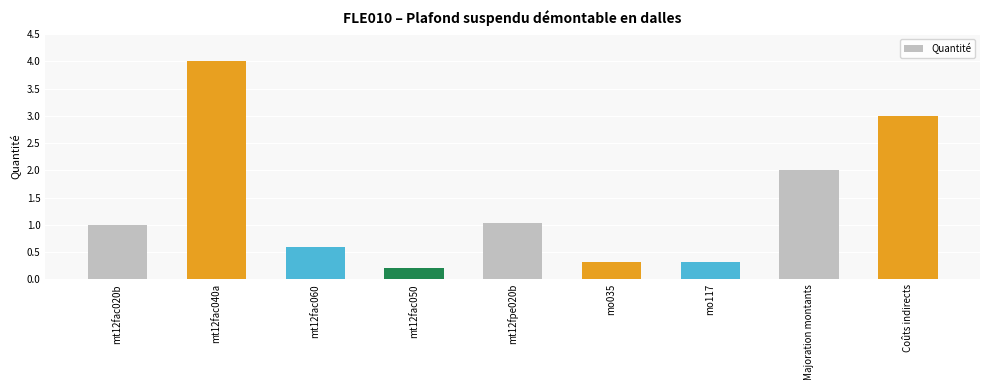

At which category does the chart reach its minimum across all series?

mt12fac050